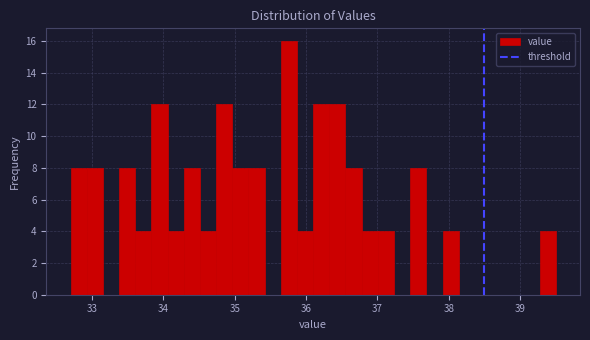

Around what value on the x-axis is the tallest bar? Give the approximate position of its centre, as read against the axis.

35.8